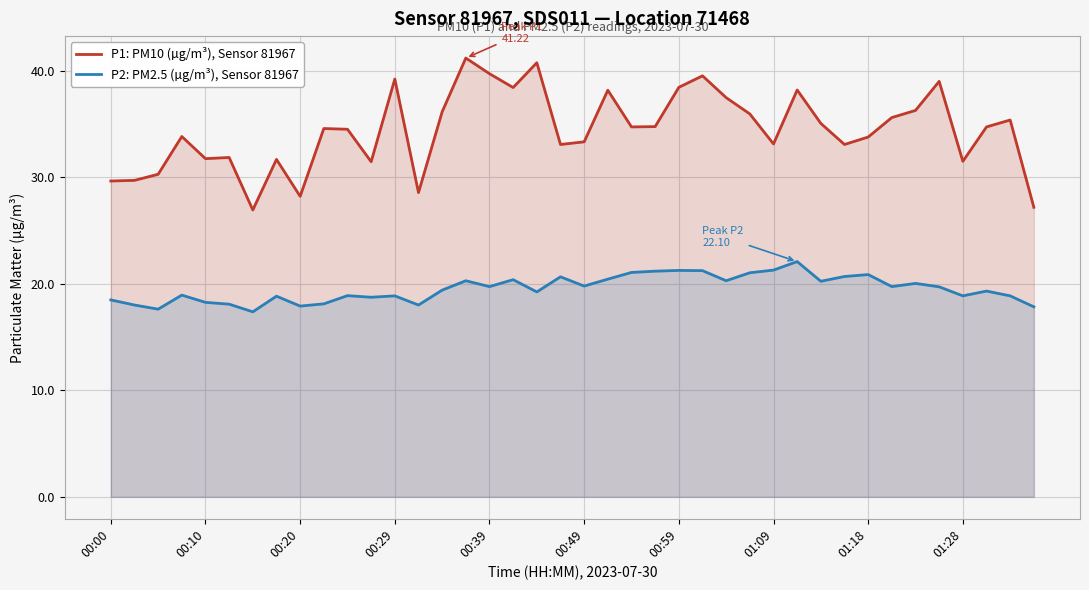

How many data points does each series have?

40